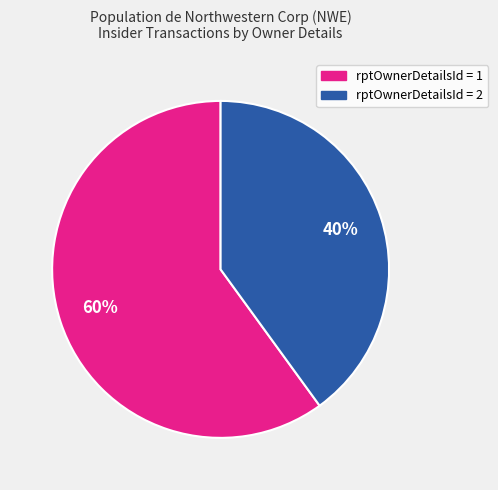

Does any single category account for the majority?

Yes